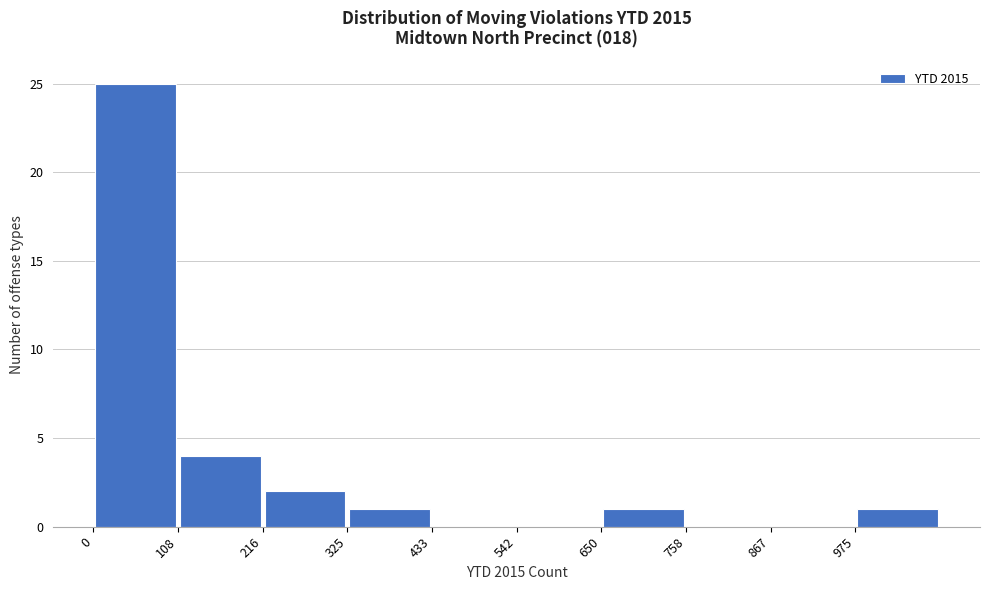

Over which range of the x-axis is the bar tallest?

0 to 100